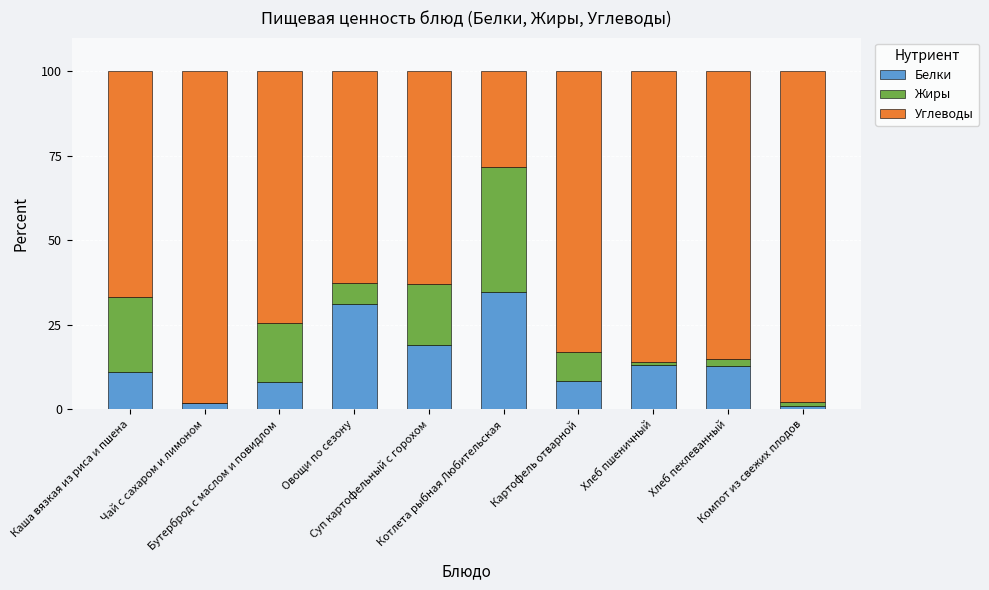

What is the sum of all Белки values?

141.3